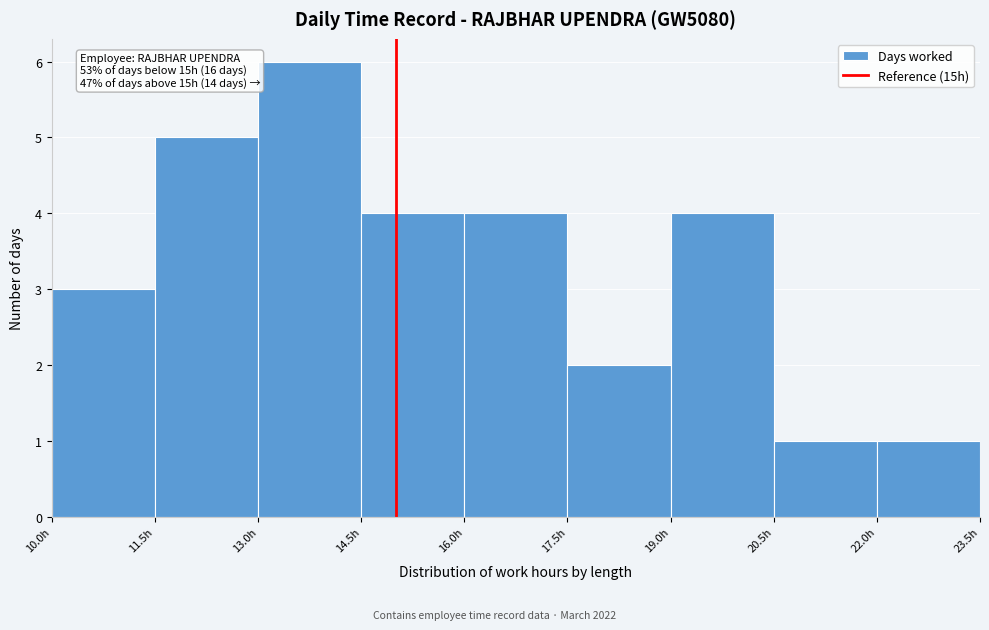

Which range on the x-axis has the tallest bar?

13.0 to 14.5